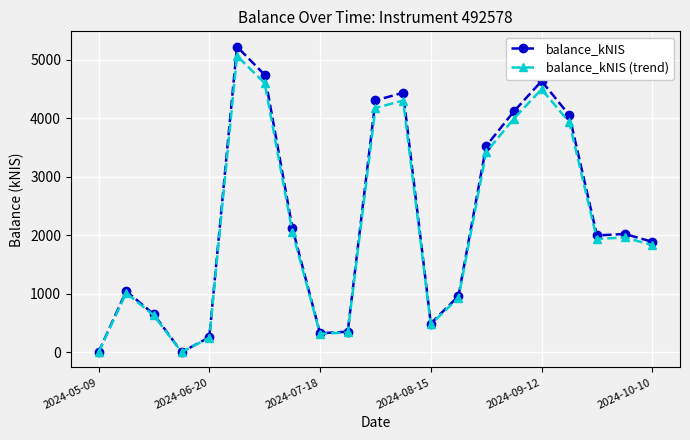

In balance_kNIS (trend), how many points are lower than both neighbors (excluding endpoints)?

4